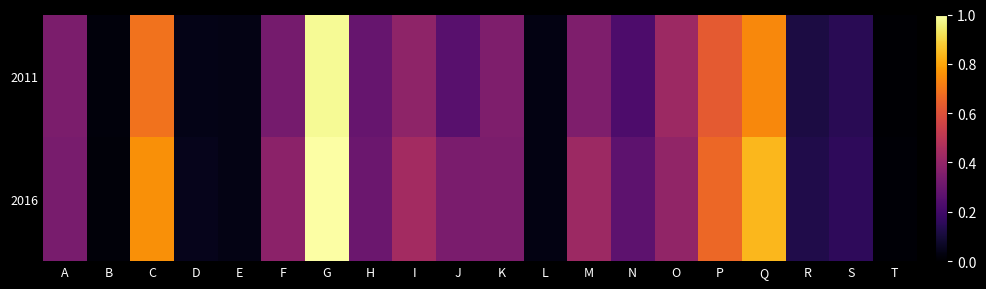

Which category has the highest value across all series?

G